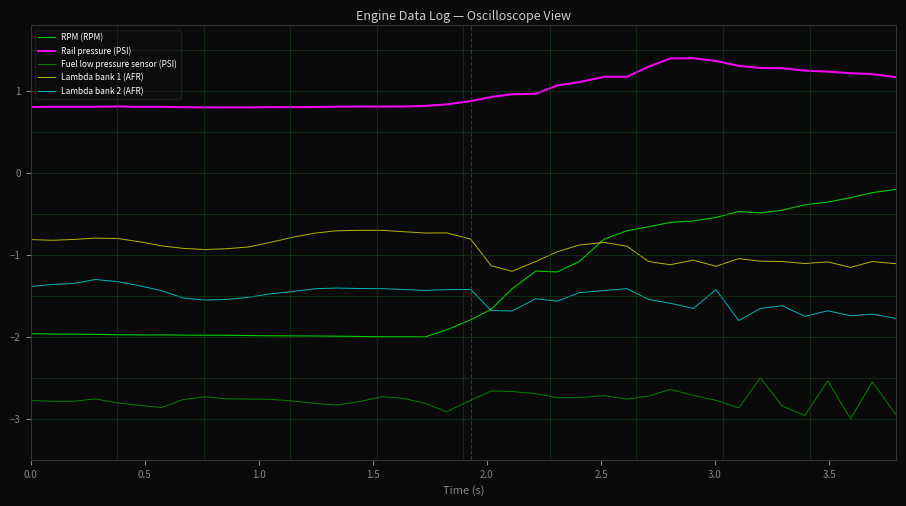

True or false: Rail pressure (PSI) and Fuel low pressure sensor (PSI) intersect in this chart.

False